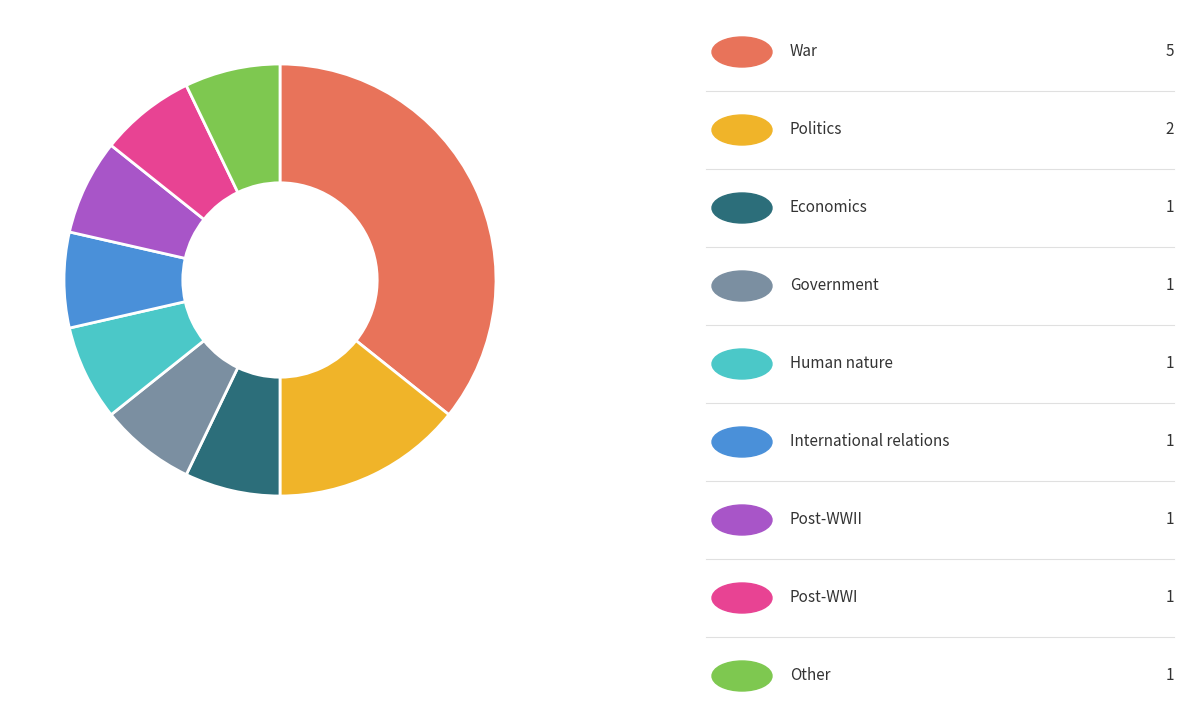

Is there a majority slice in this chart?

No